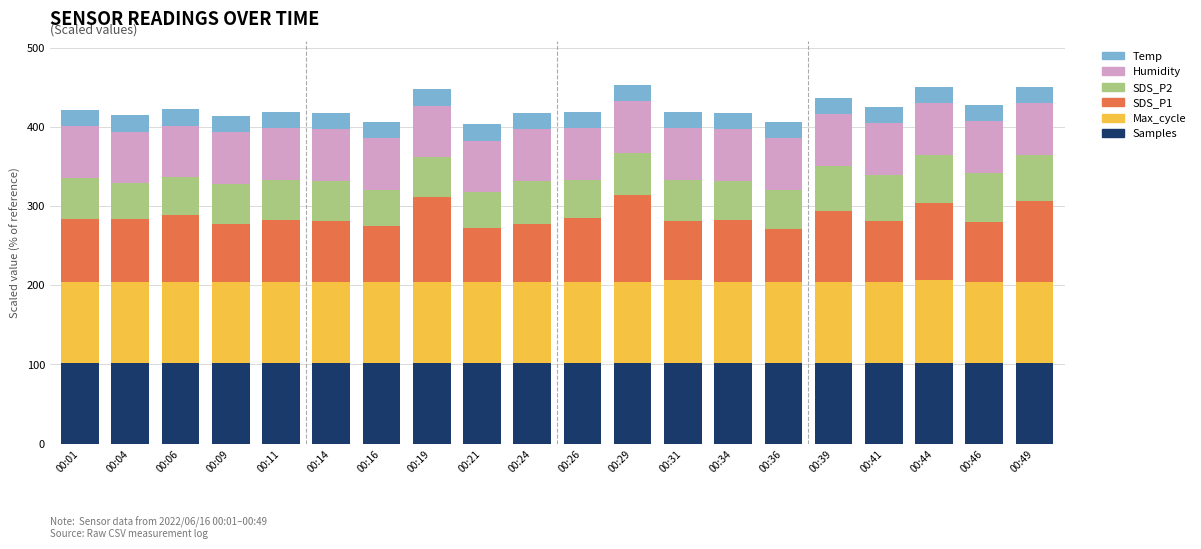

What is the lowest value of the Samples series?

101.4